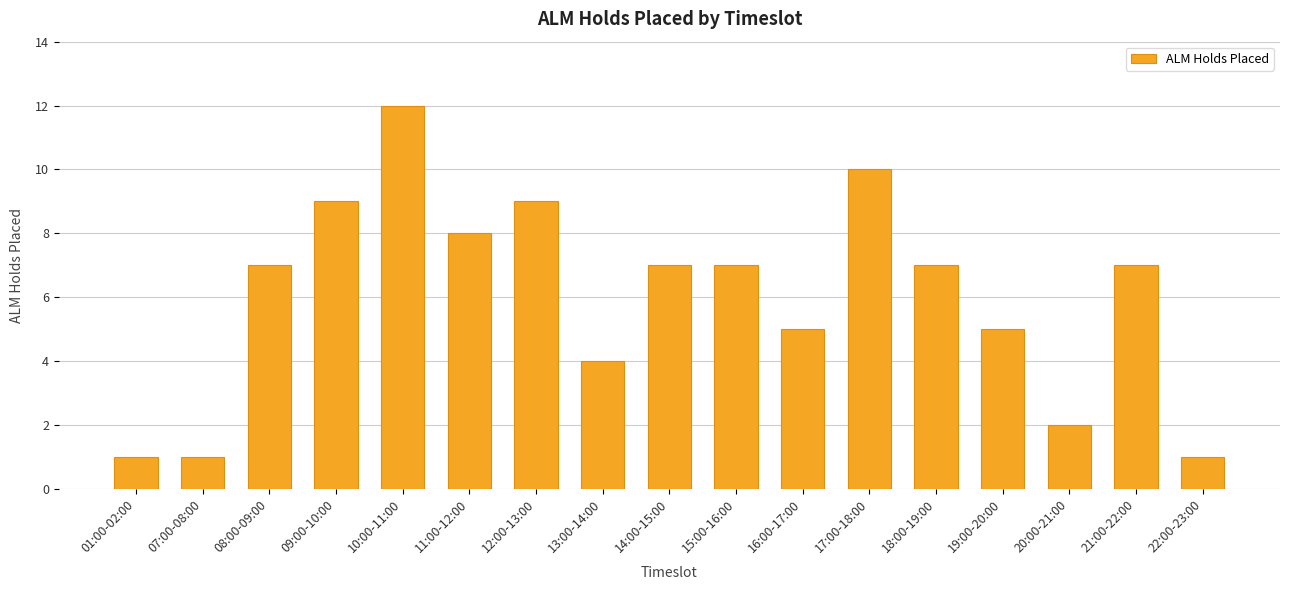

Does the chart contain stacked bars?

No